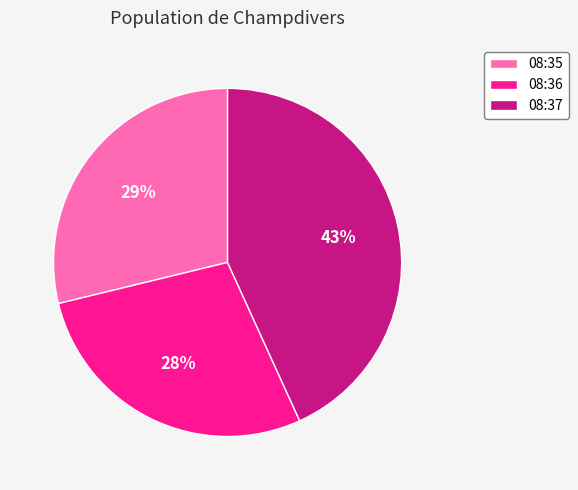

Which has a higher value, 08:37 or 08:35?

08:37